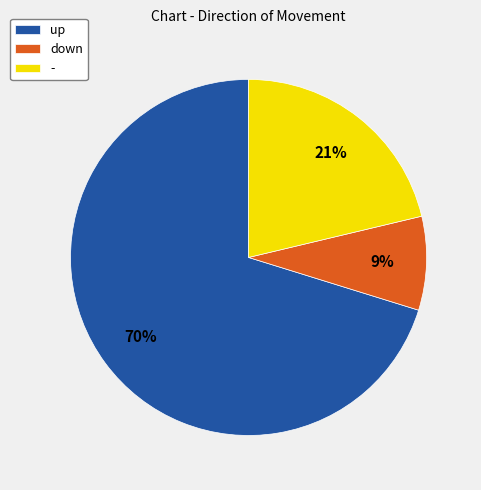

What is the largest slice in the pie chart?

up